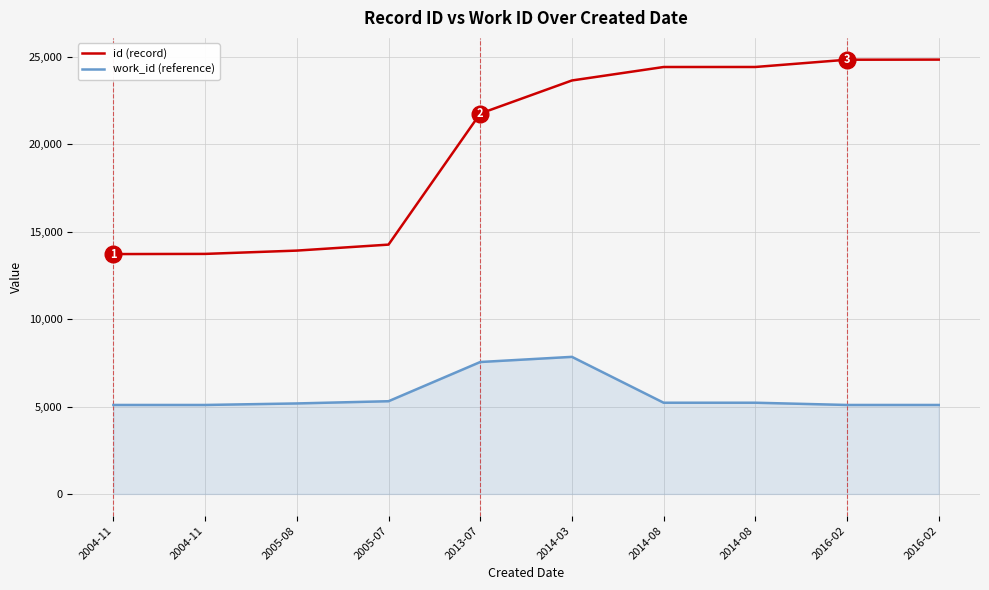

Which series changed the most between 2004-11 and 2016-02?

id (record)